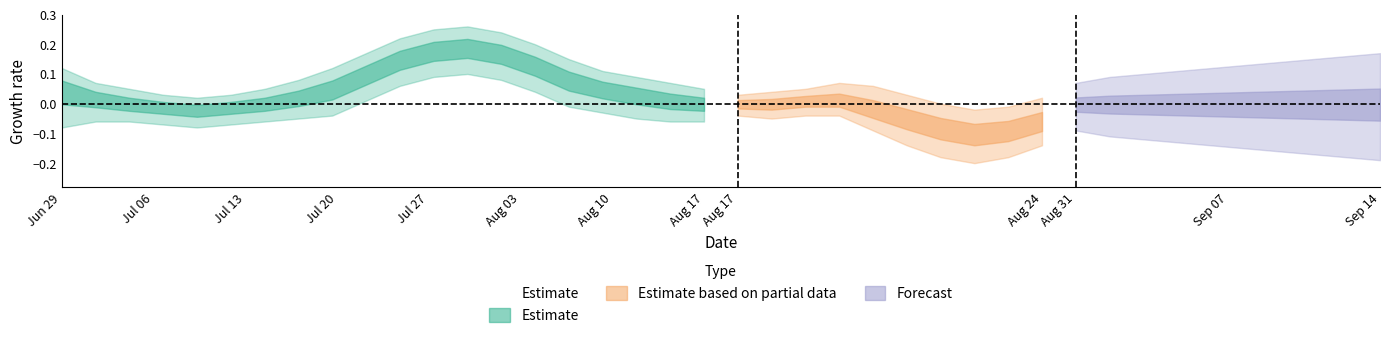

Does the chart display data point markers on the line(s)?

No